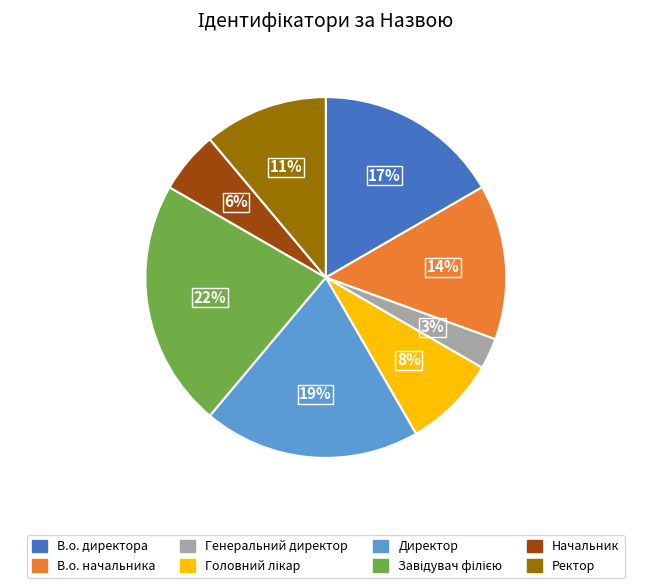

What is the smallest slice in the pie chart?

Генеральний директор